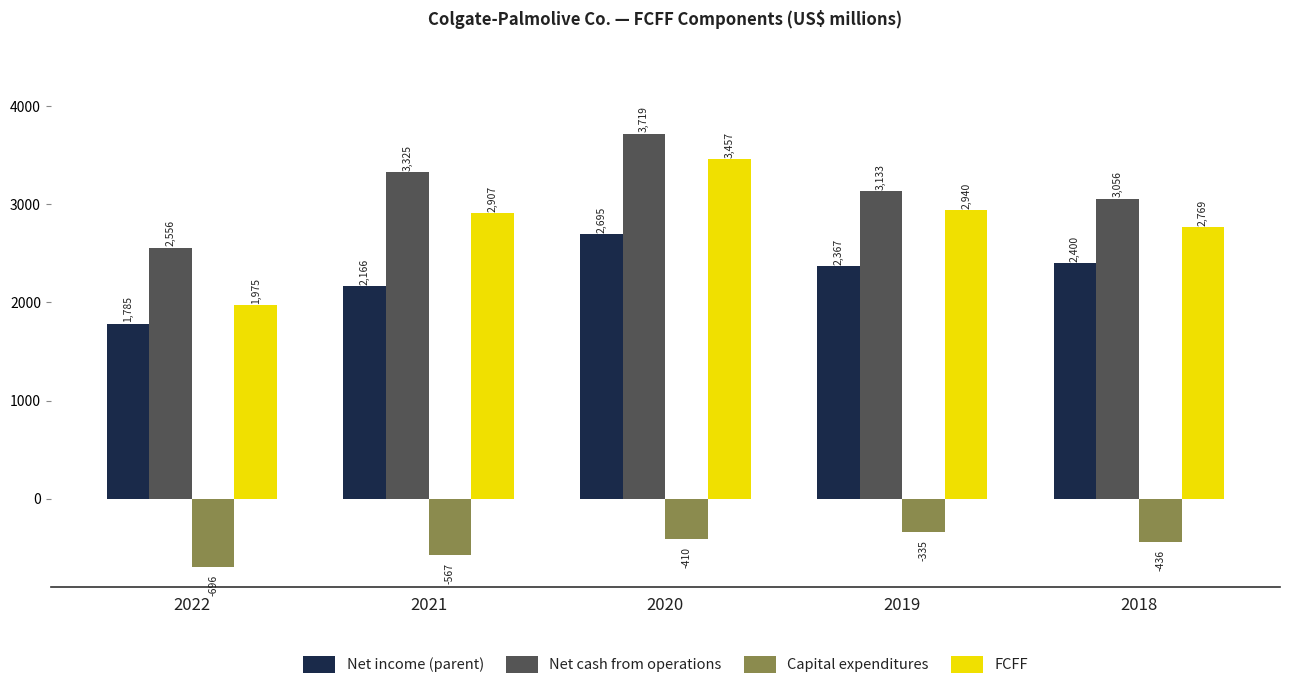

Which series changed the most between 2020 and 2019?

Net cash from operations